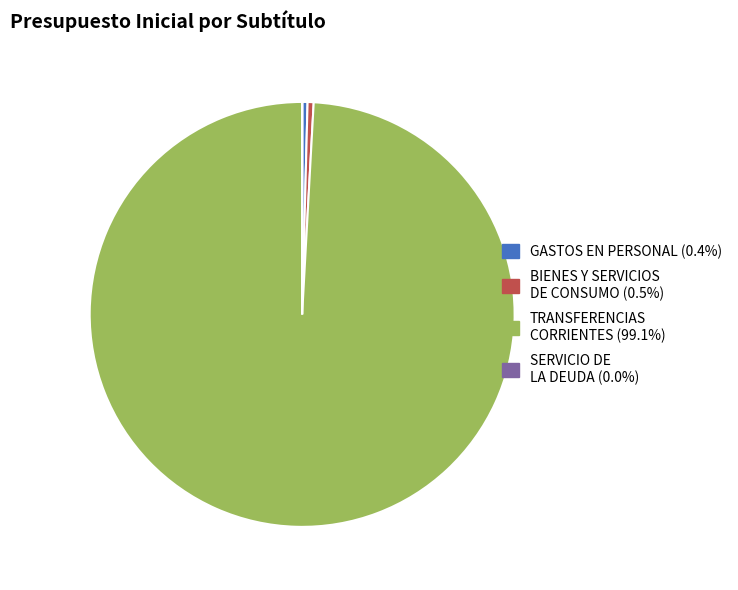

Is the sum of TRANSFERENCIAS CORRIENTES and BIENES Y SERVICIOS DE CONSUMO greater than half?

Yes